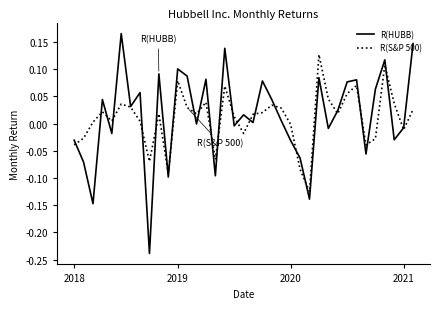

How many lines are shown in the chart?

2